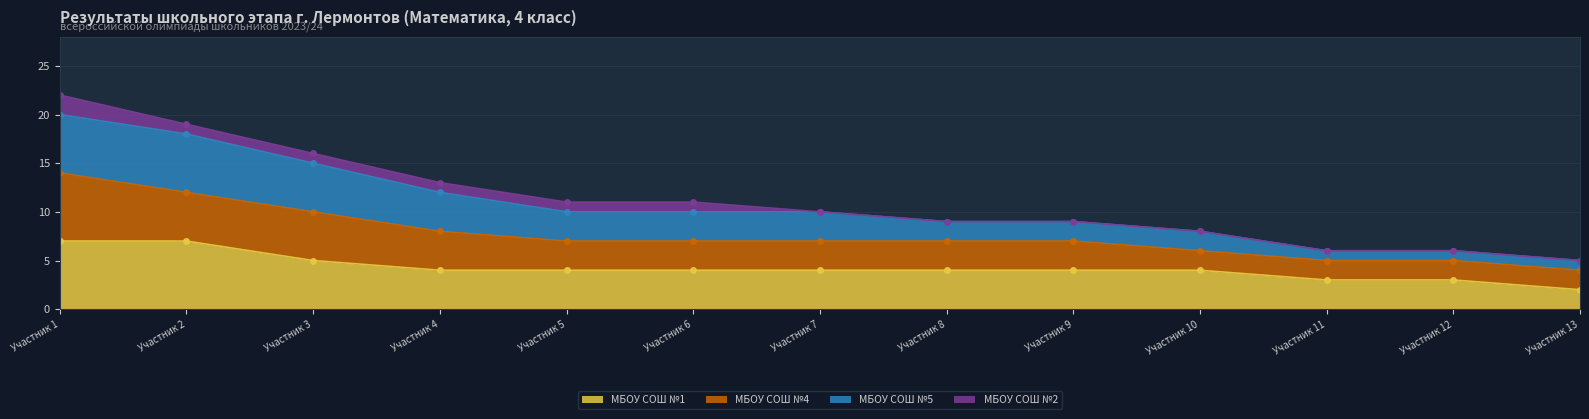

True or false: МБОУ СОШ №1 and МБОУ СОШ №5 cross at least once.

False